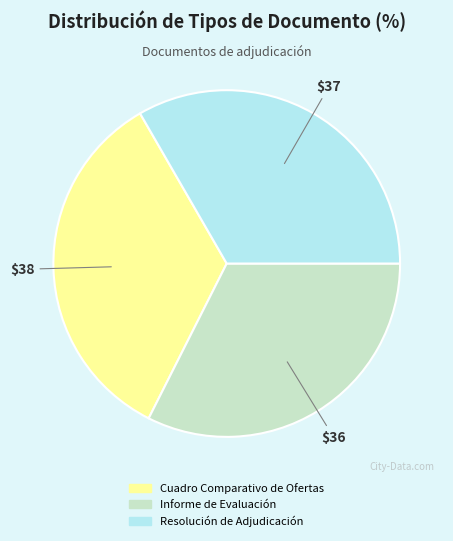

Between Resolución de Adjudicación and Informe de Evaluación, which is larger?

Resolución de Adjudicación